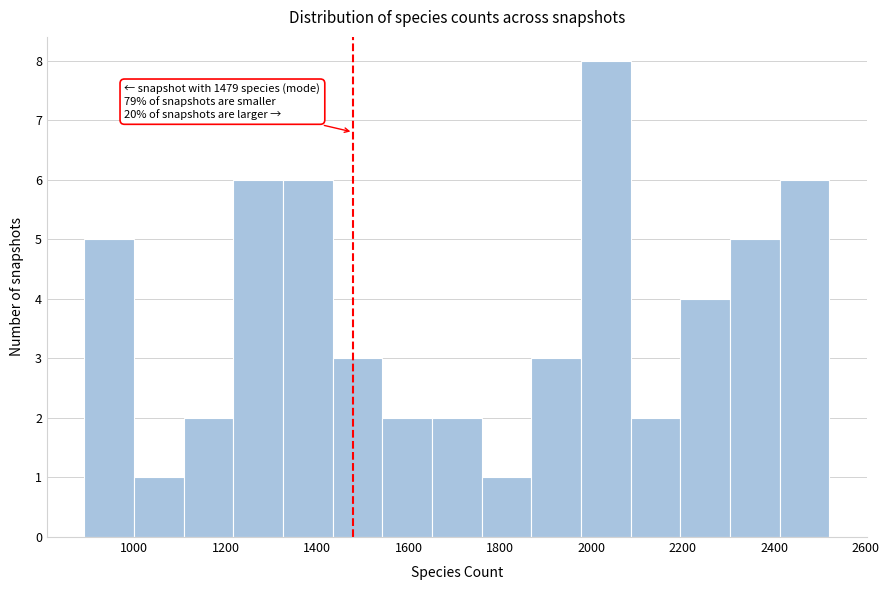

Which range on the x-axis has the tallest bar?

1980 to 2080